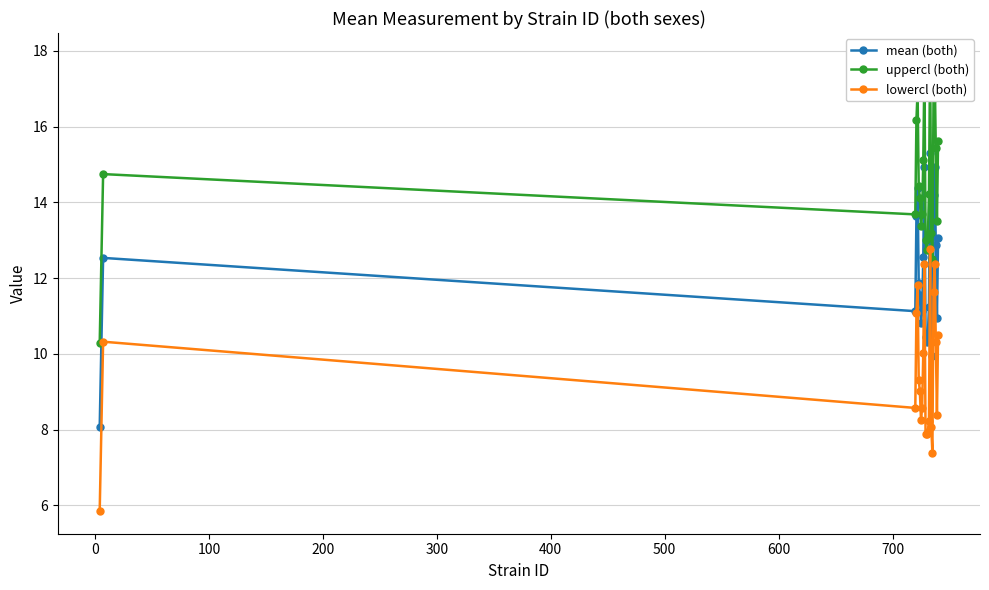

List the series in order of their peak value, lowest first.

lowercl (both), mean (both), uppercl (both)